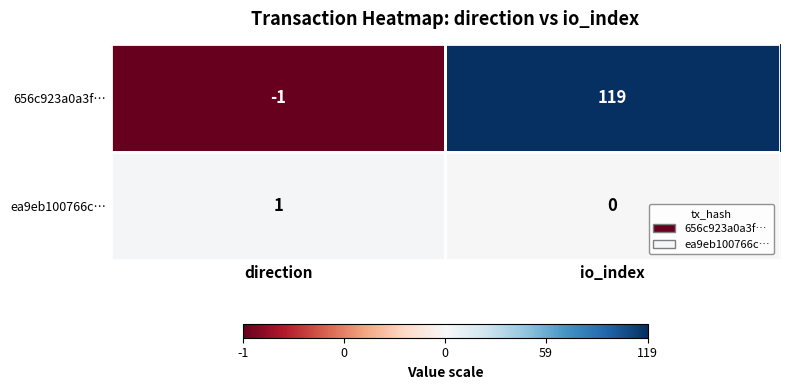

At how many categories does at least one series exceed 55?

1